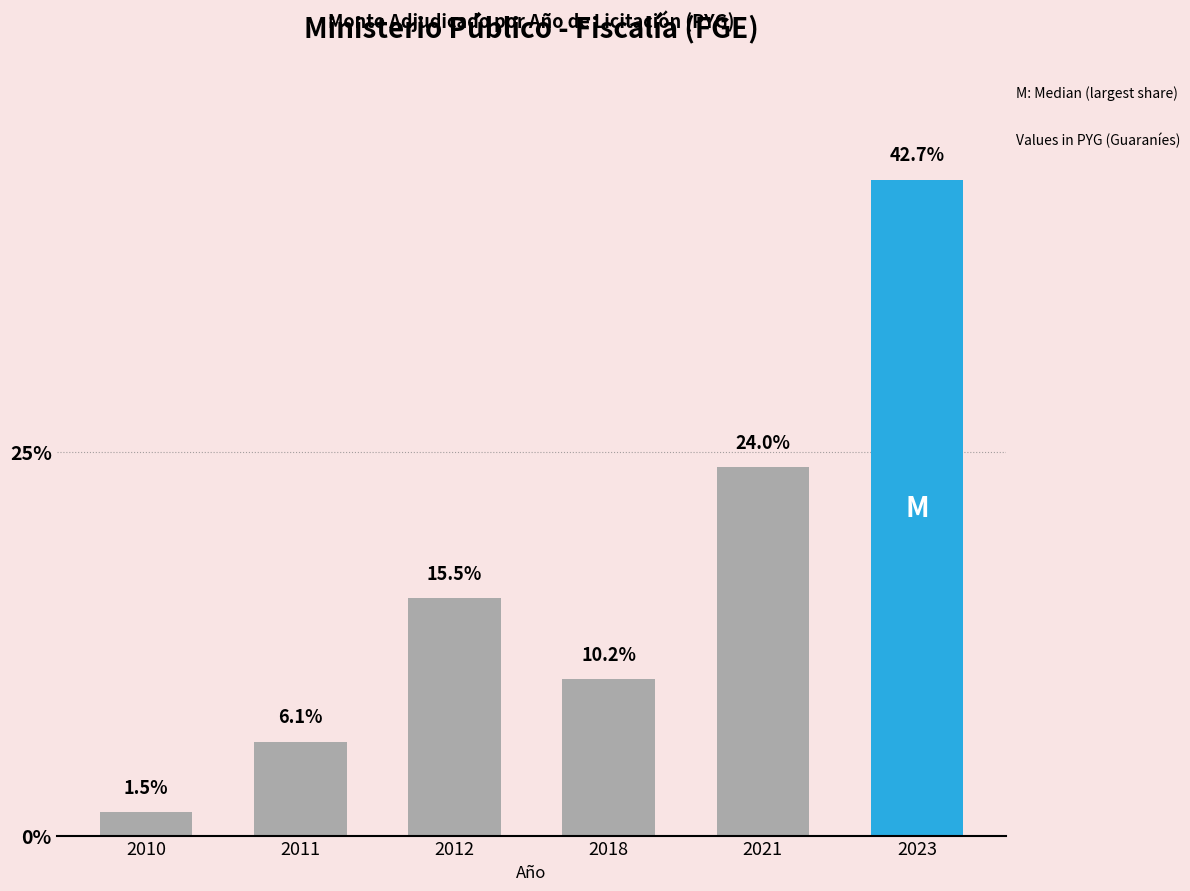

What is the change in value from 2011 to 2023?

+36.6